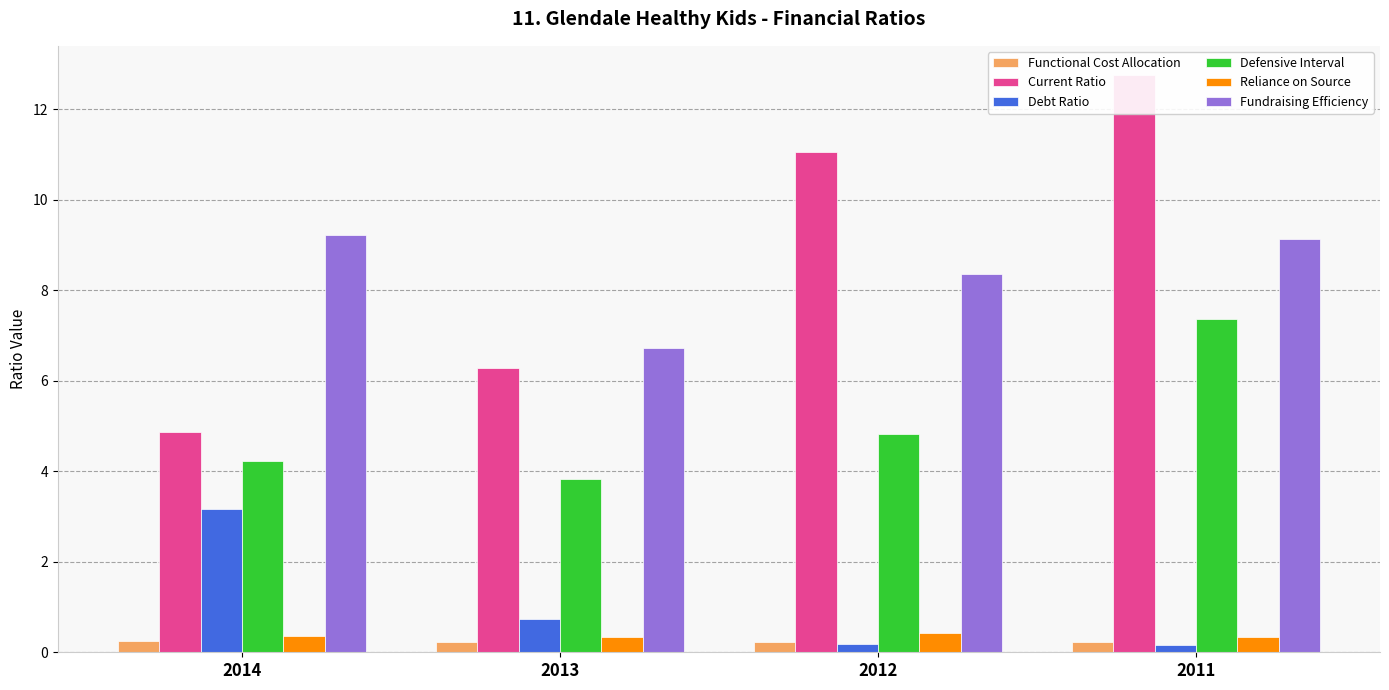

At how many categories does at least one series exceed 8?

3